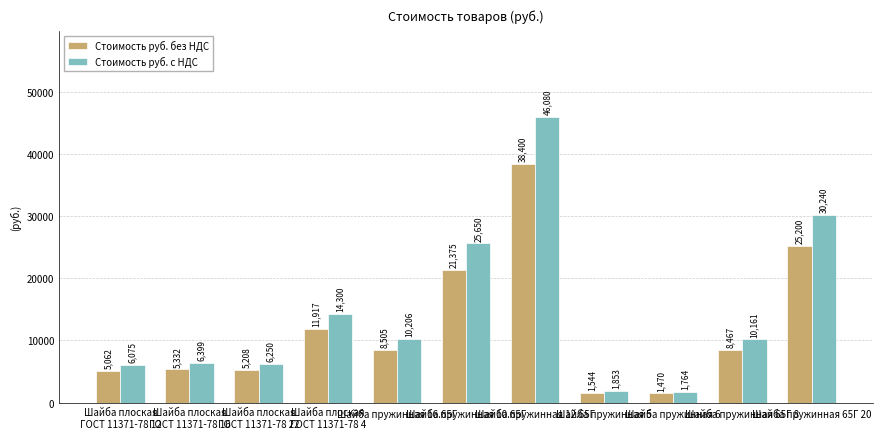

What is the value of the Стоимость руб. без НДС bar at the 10th from the left?

8467.1